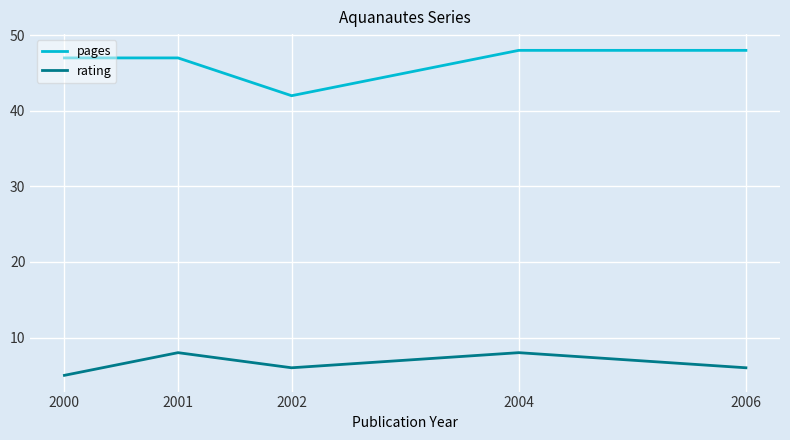

What is the total value across all series at 2001?

55